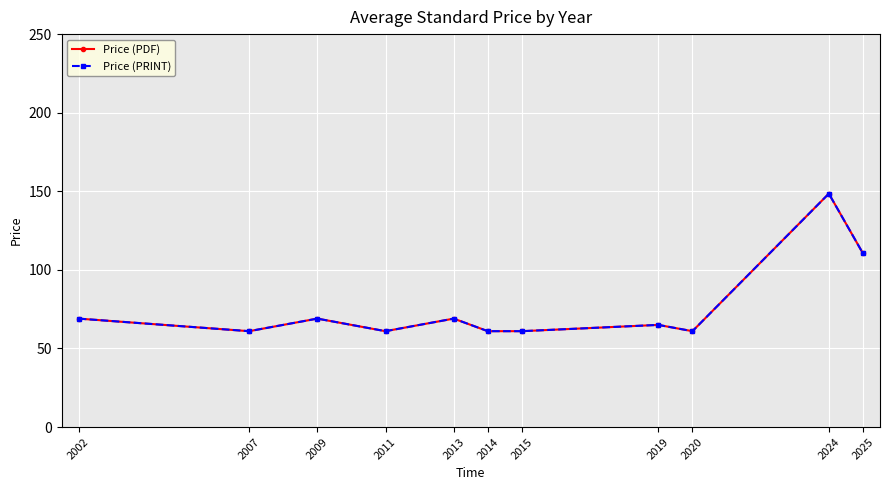

True or false: Price (PDF) and Price (PRINT) intersect in this chart.

False